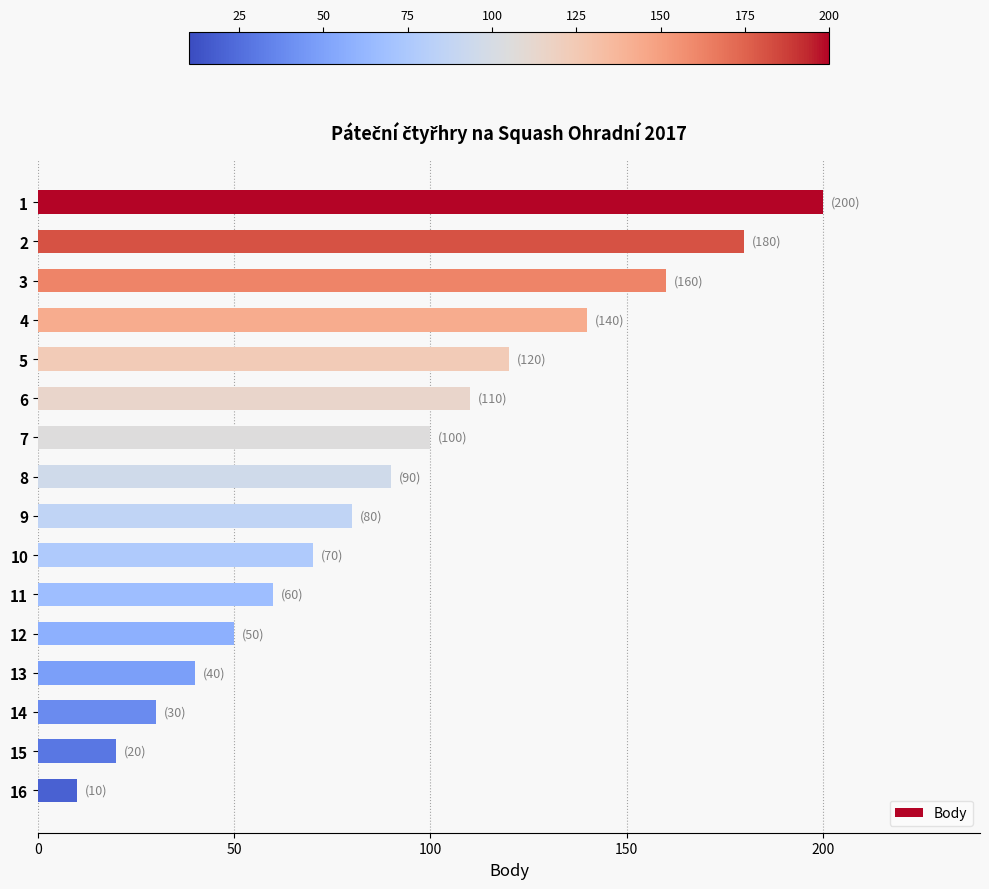

Reading top to bottom, what are all the values shown in this chart?

200	180	160	140	120	110	100	90	80	70	60	50	40	30	20	10